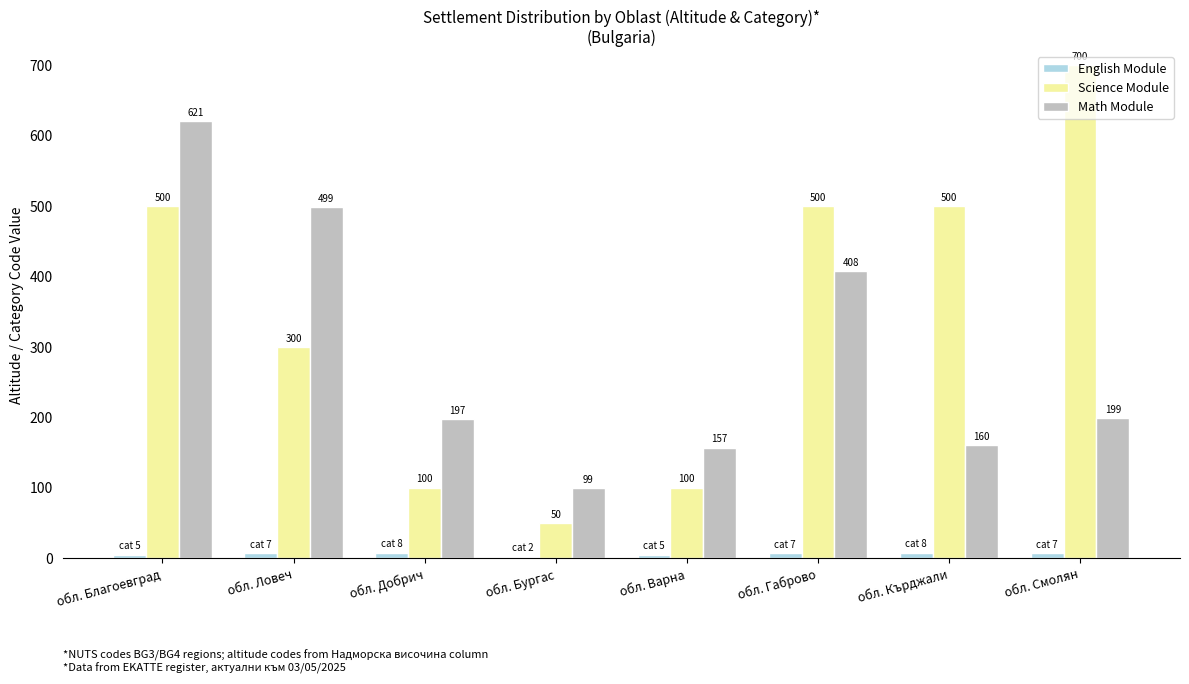

Between обл. Благоевград and обл. Кърджали, which series saw the biggest shift?

Math Module